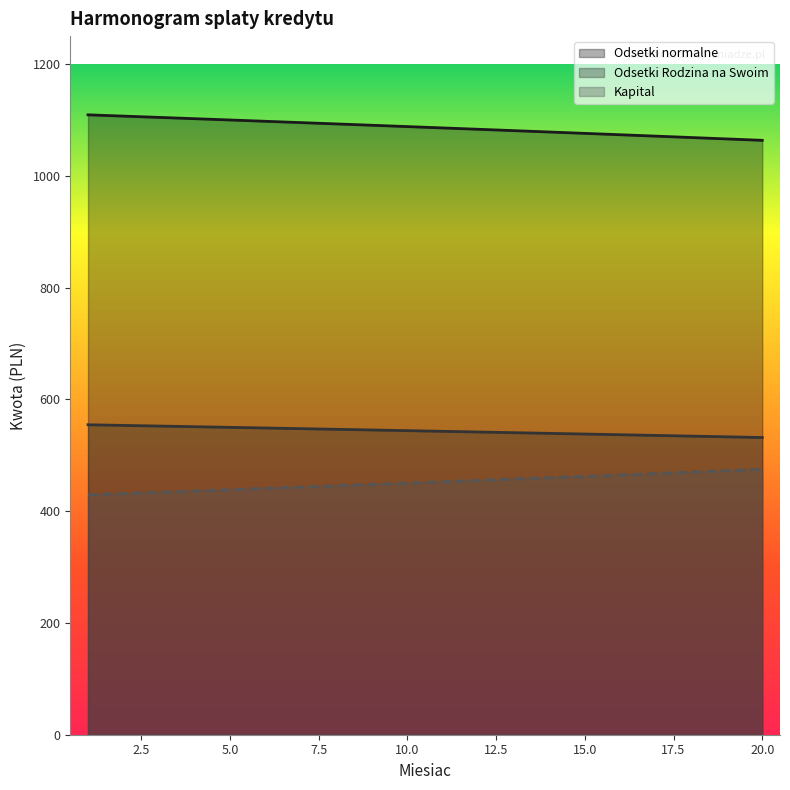

What is the difference between the maximum and minimum values in the Odsetki Rodzina na Swoim series?

22.8